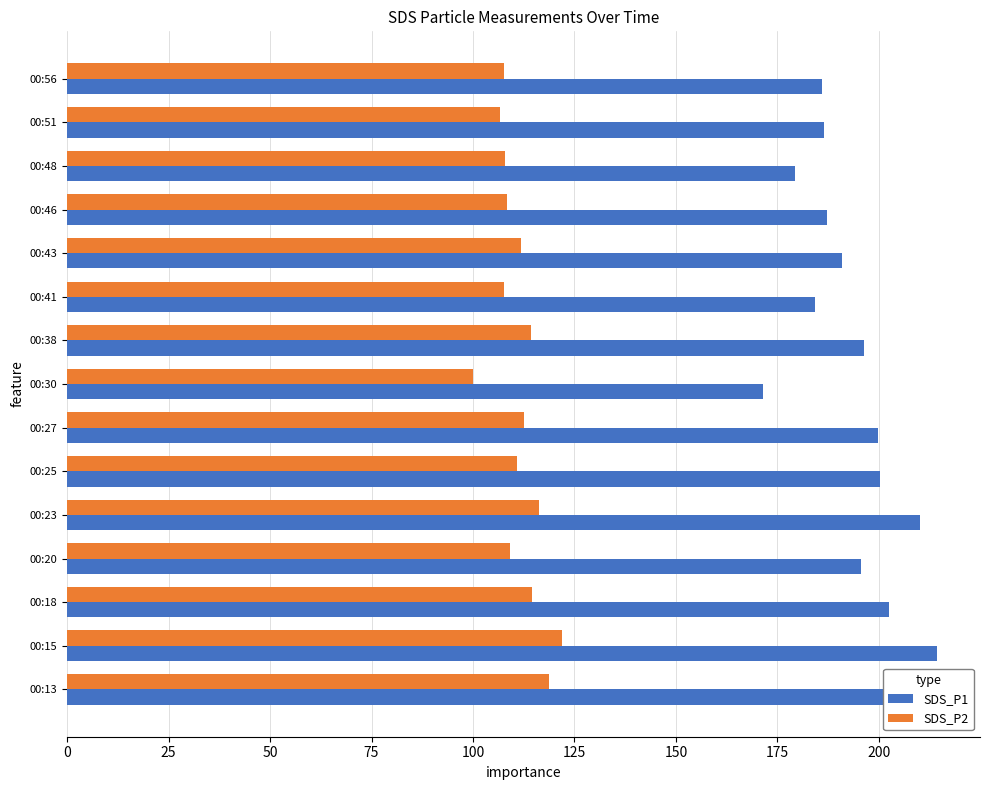

Which series has the largest total across all categories?

SDS_P1